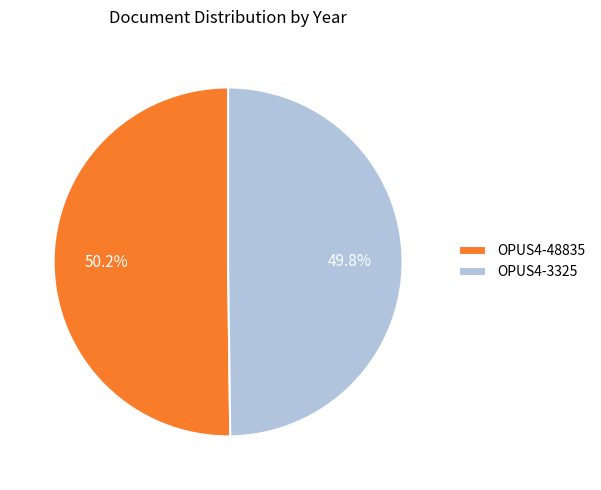

To the nearest percent, what percentage of the pie is OPUS4-48835?

50%